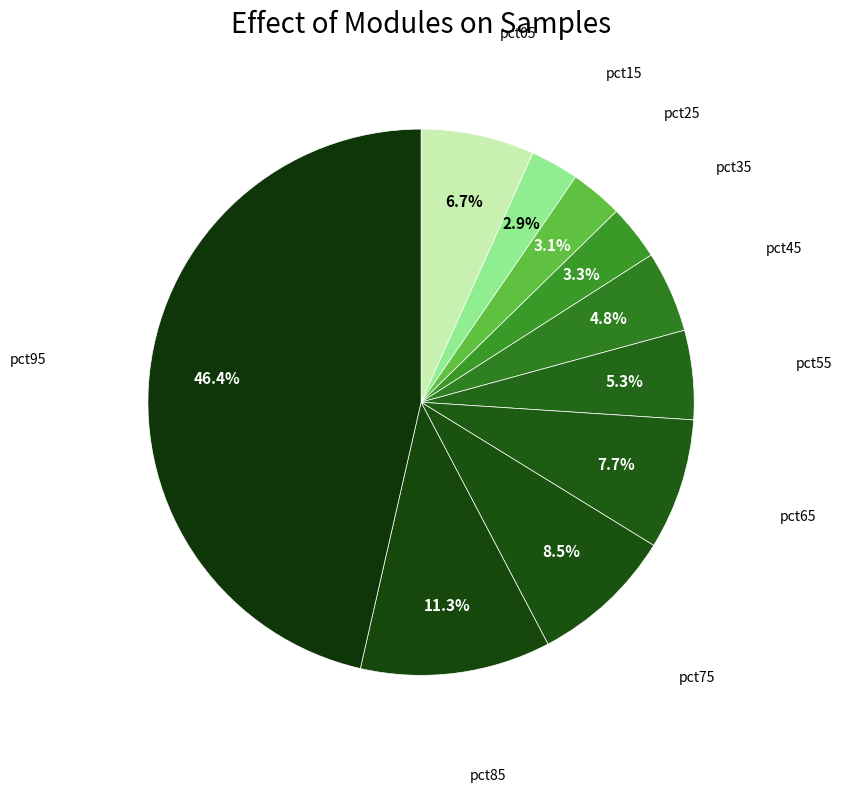

How many segments does this pie chart have?

10